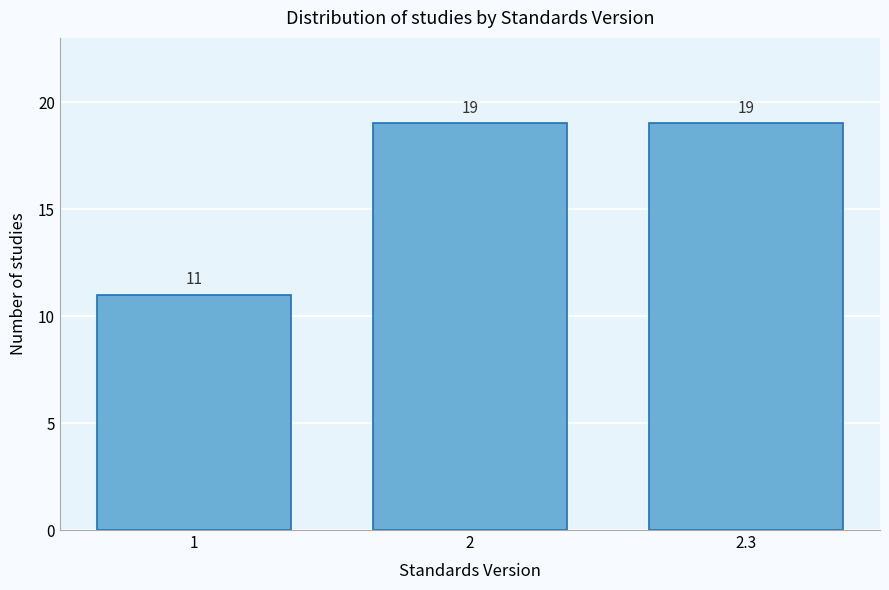

Reading left to right, list all the values displayed in this chart.

1=11	2=19	2.3=19